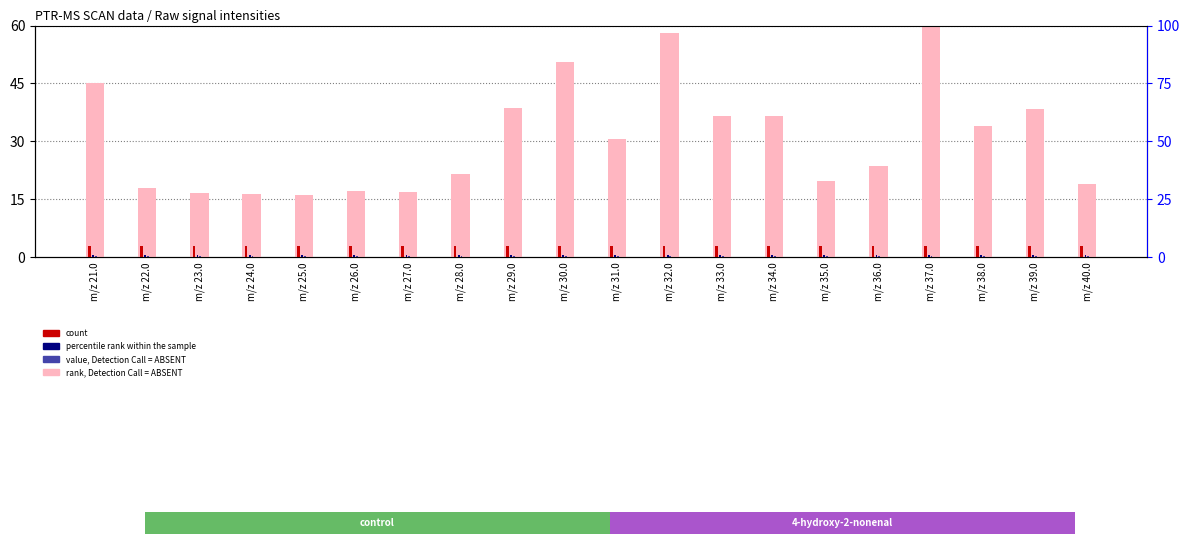

Which category has the lowest value in the rank, Detection Call = ABSENT series?

m/z 25.0